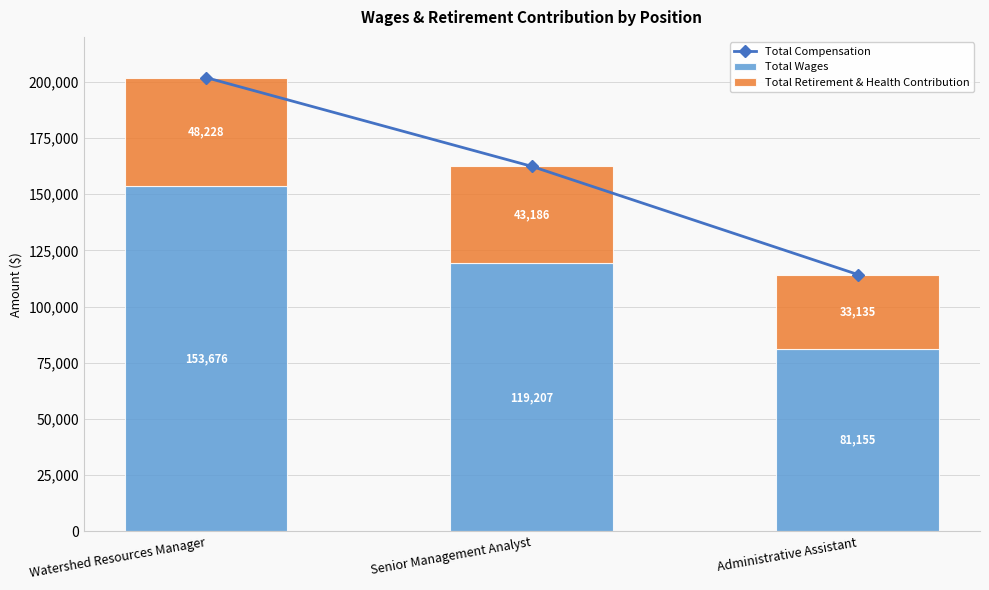

Between Watershed Resources Manager and Senior Management Analyst, which series saw the biggest shift?

Total Compensation